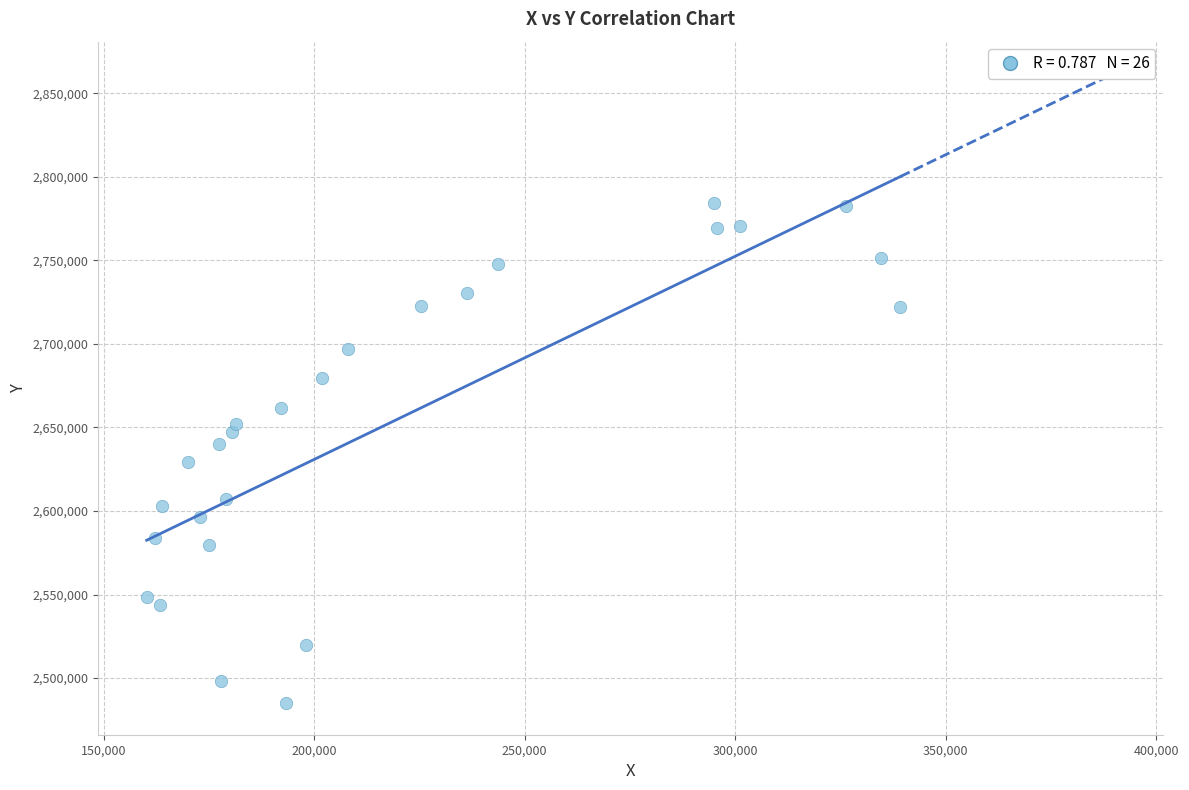

What is the range of Y values (max minus min)?

299569.7